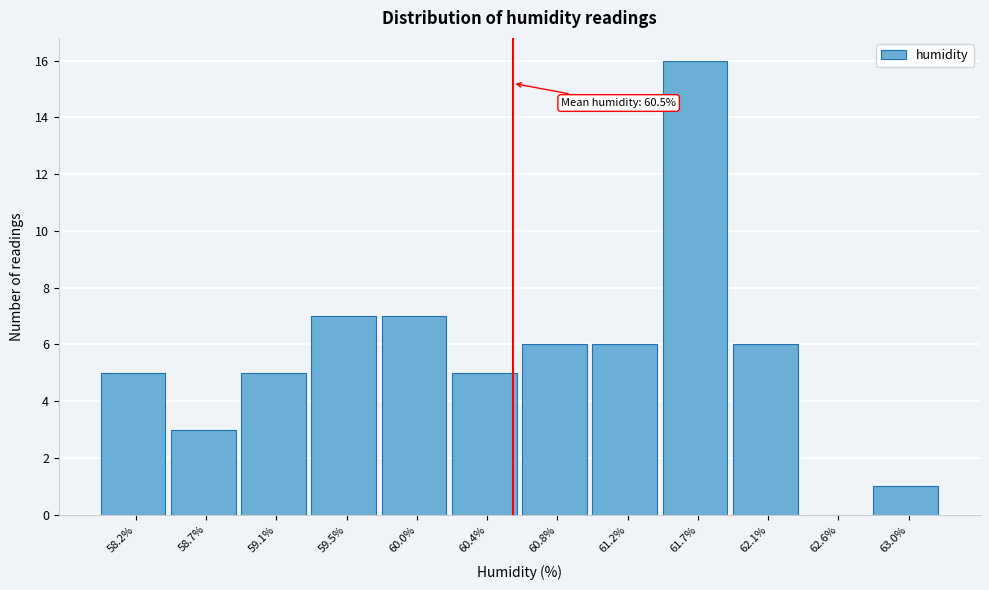

Over which range of the x-axis is the bar tallest?

61.45 to 61.90